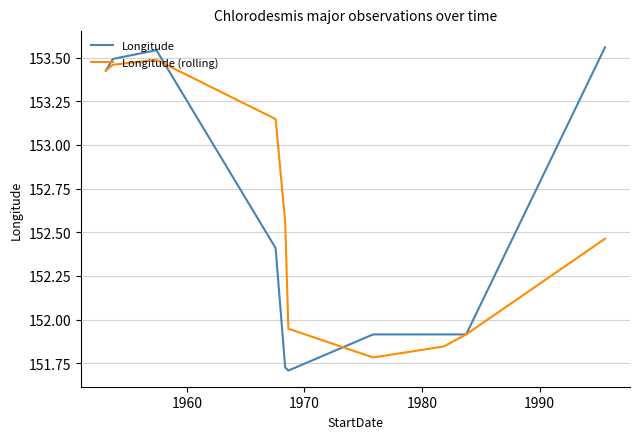

Which series has the widest spread of values?

Longitude